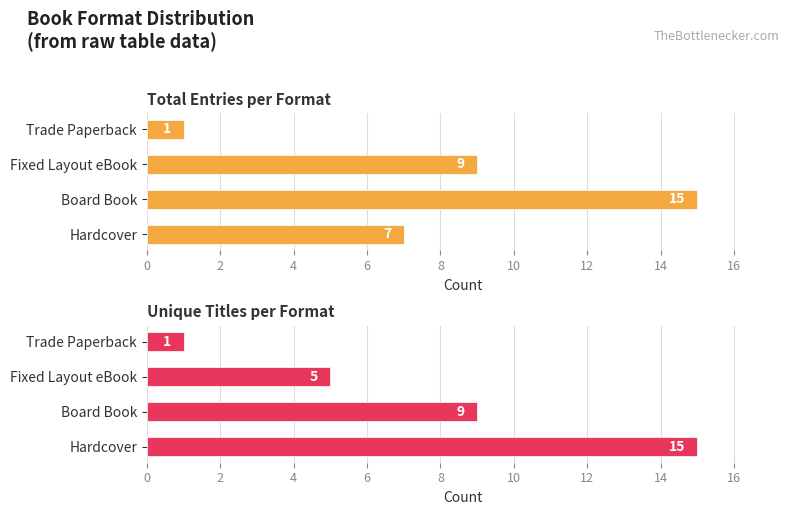

Does the chart contain stacked bars?

No